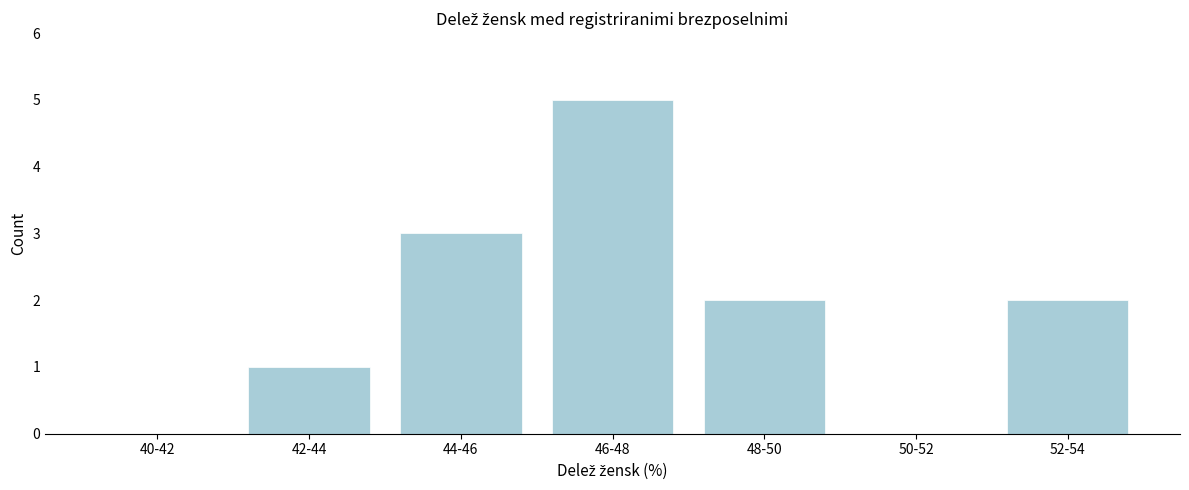

Reading left to right, list all the values displayed in this chart.

40-42=0	42-44=1	44-46=3	46-48=5	48-50=2	50-52=0	52-54=2